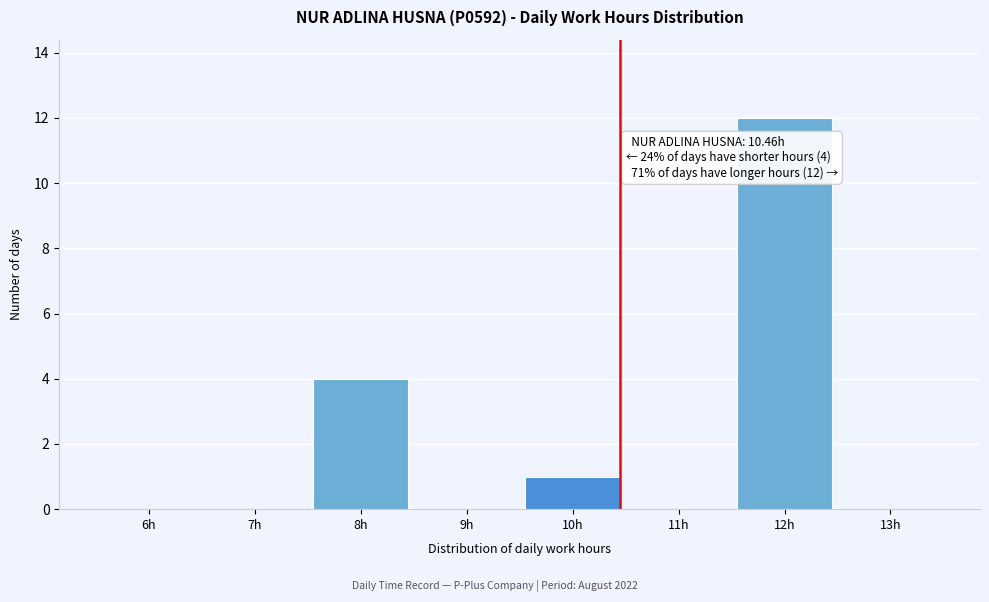

Reading left to right, extract all data points from this chart.

6h=0	7h=0	8h=4	9h=0	10h=1	11h=0	12h=12	13h=0